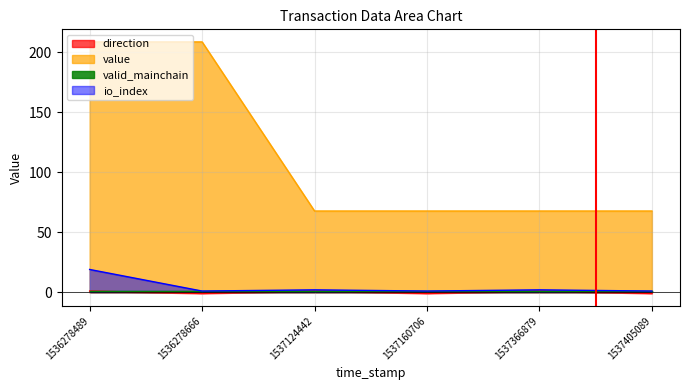

How many distinct data groups are displayed?

4